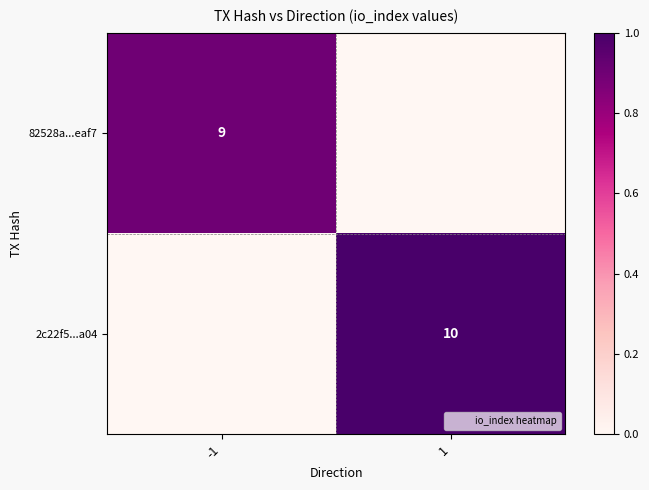

The value of 2c22f5...a04 at 1 is 1.0. True or false?

True